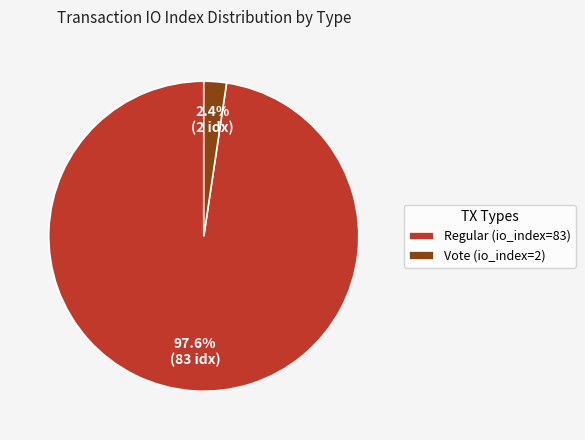

Rank the categories by value from highest to lowest.

Regular (io_index=83), Vote (io_index=2)